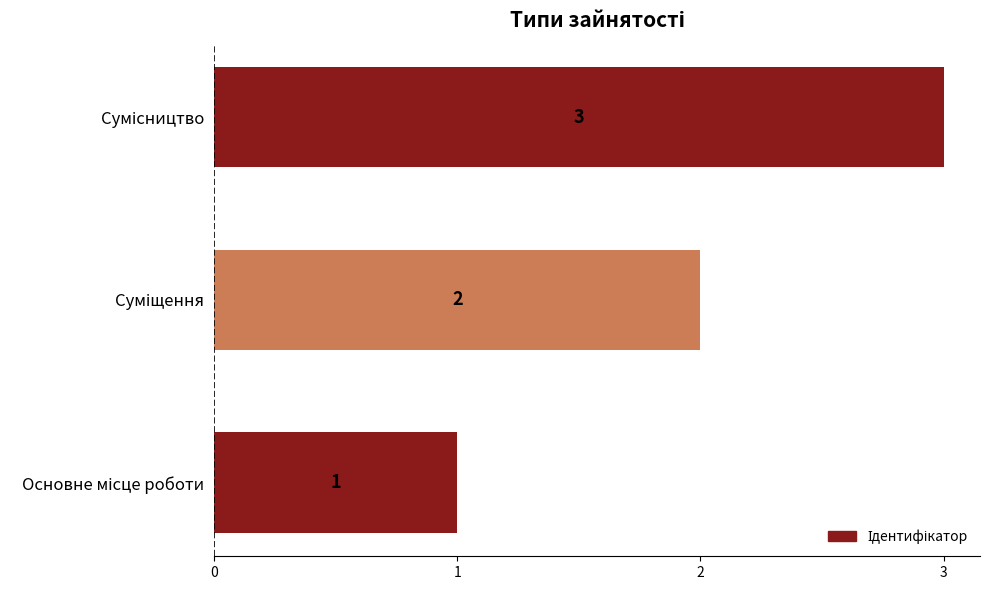

How many bars are there in total?

3